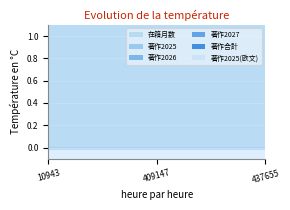

Which category has the lowest value across all series?

10943